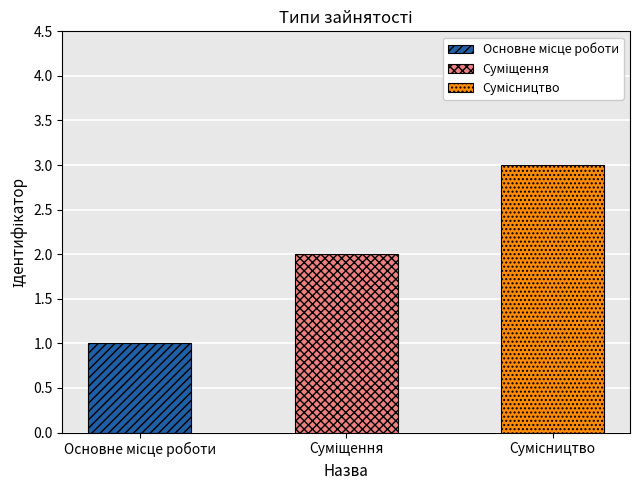

Reading right to left, what are all the values shown in this chart?

Сумісництво=3	Суміщення=2	Основне місце роботи=1